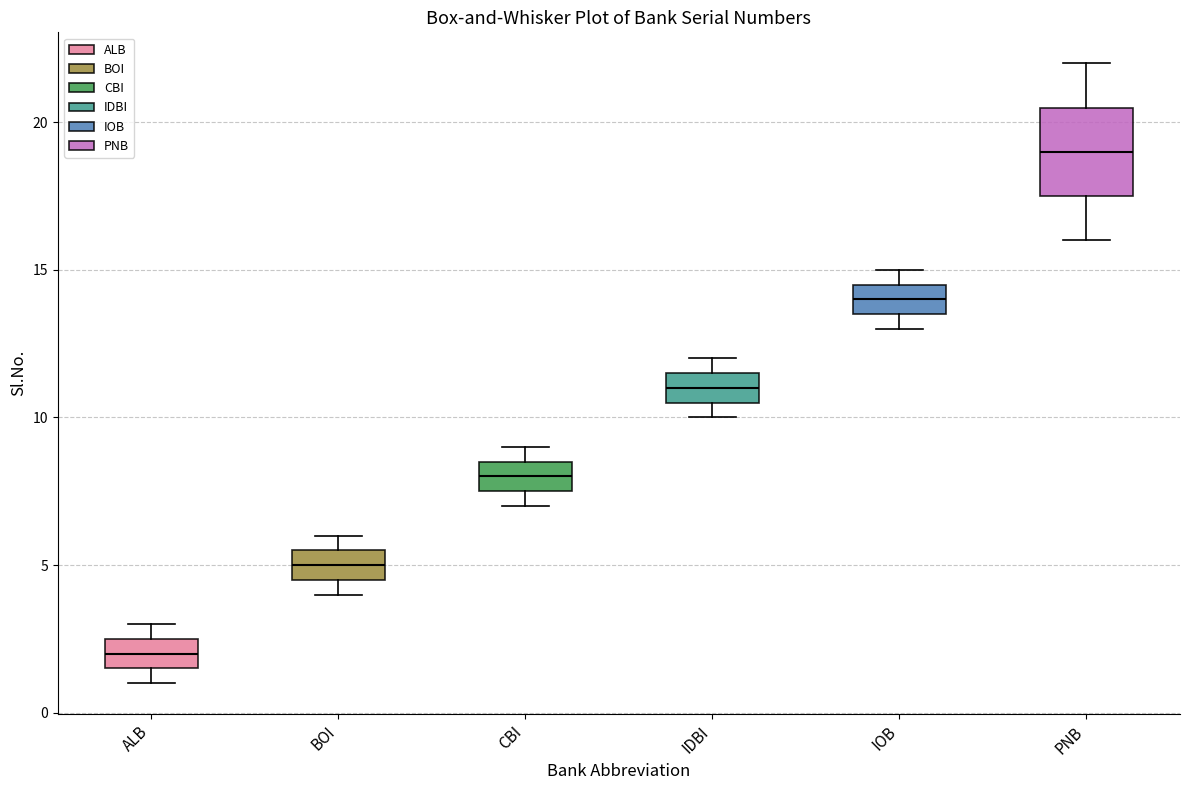

Where does the median line of the box for IOB sit on the y-axis? The values are not printed on the chart, so give them approximately, as read against the axis.

14.0